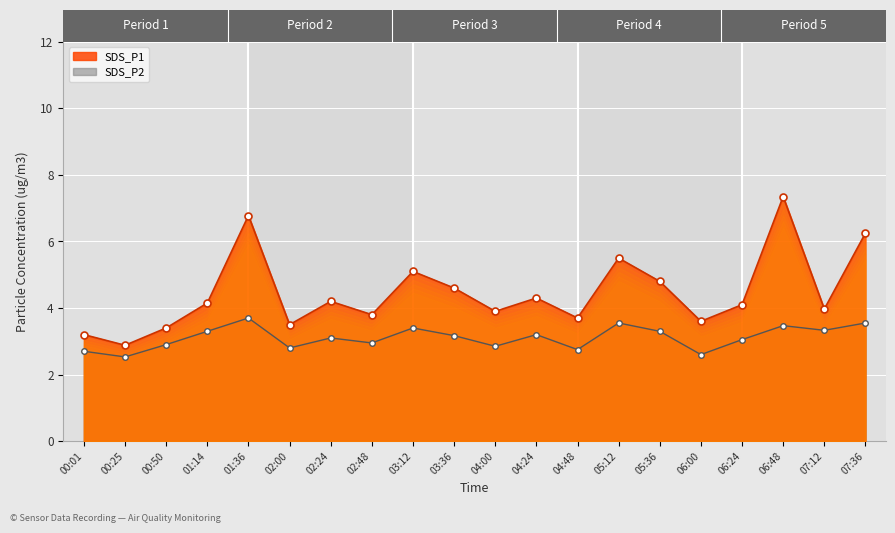

What is the value of the SDS_P1 point at the 20th from the left?

6.2